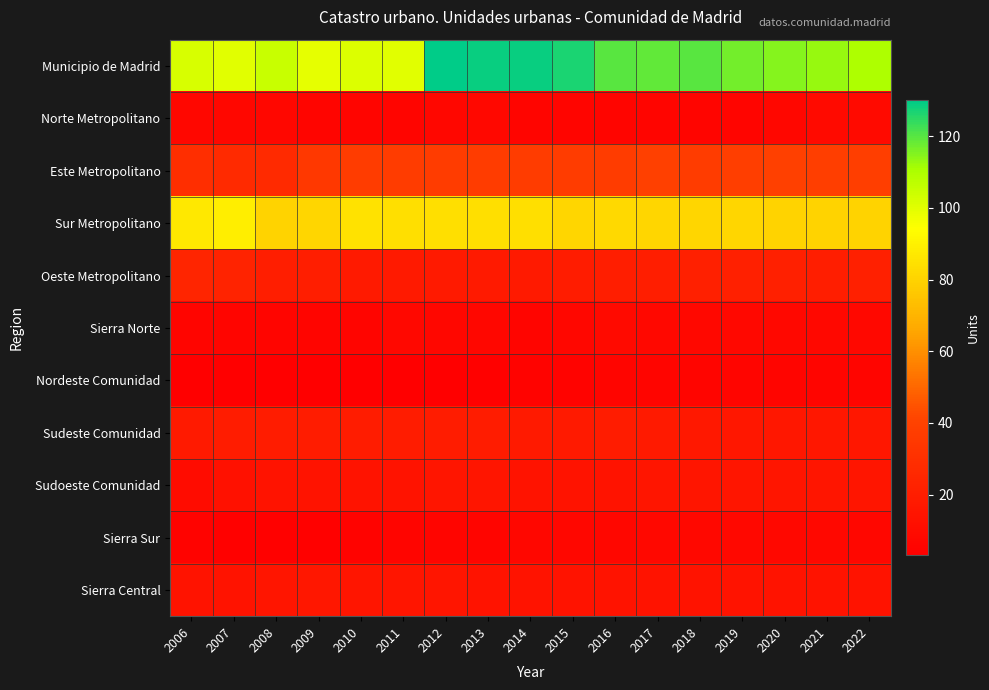

Which has a higher value, 2019 or 2011?

2019